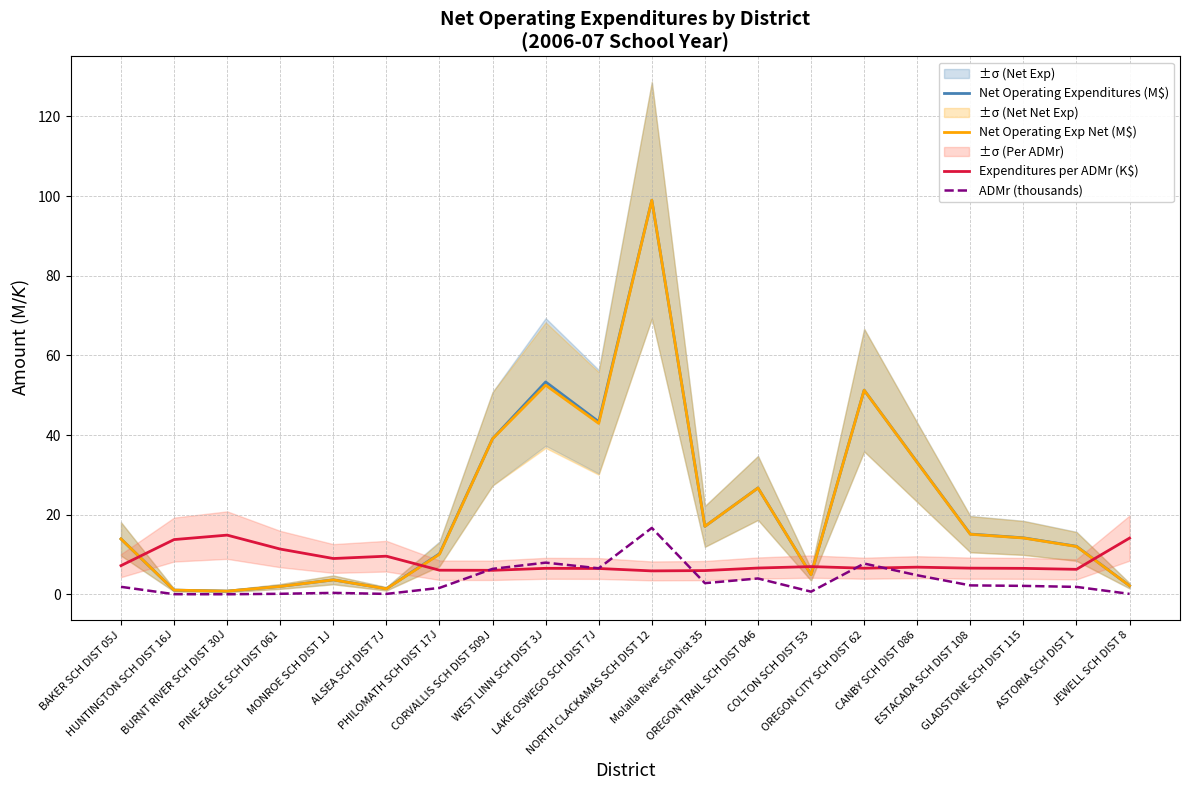

What is the value of the Net Operating Expenditures (M$) point at the 1st from the left?

13.9